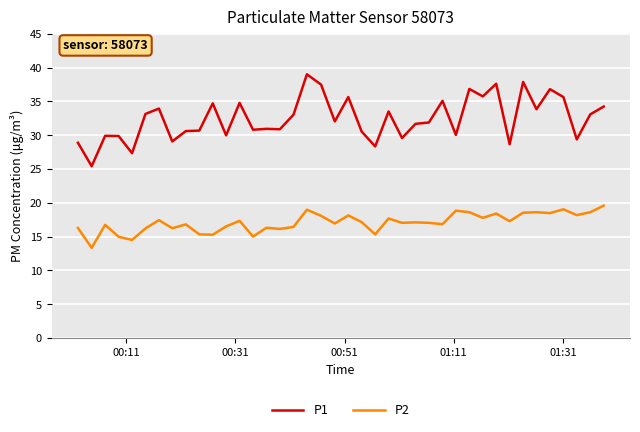

True or false: P1 and P2 intersect in this chart.

False